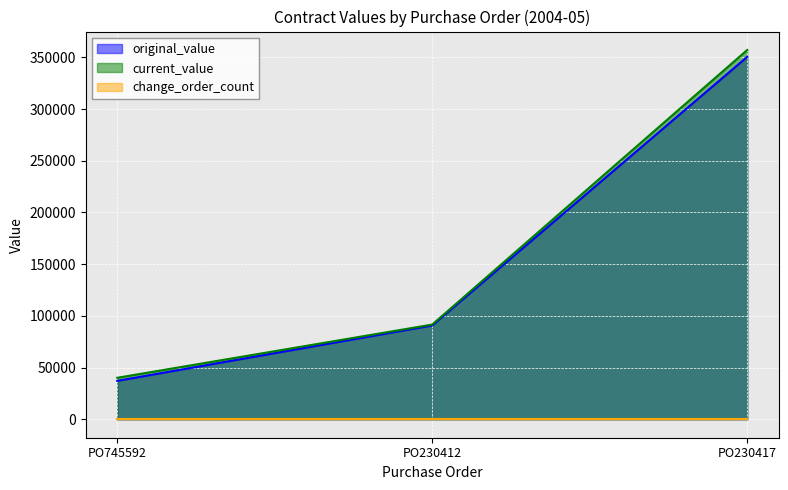

At which label does current_value reach its peak?

PO230417